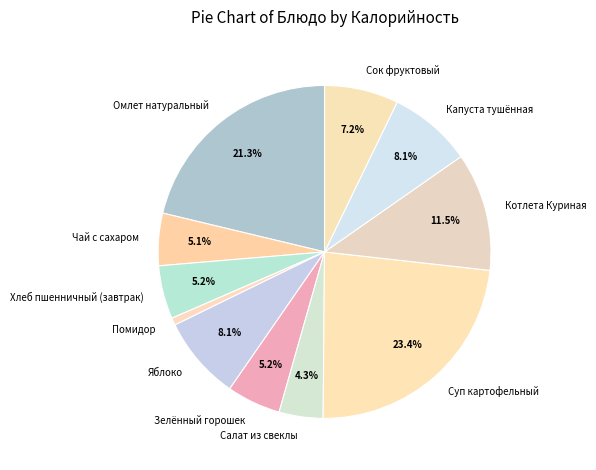

To the nearest percent, what is the combined percentage of Хлеб пшенничный (завтрак) and Салат из свеклы?

9%